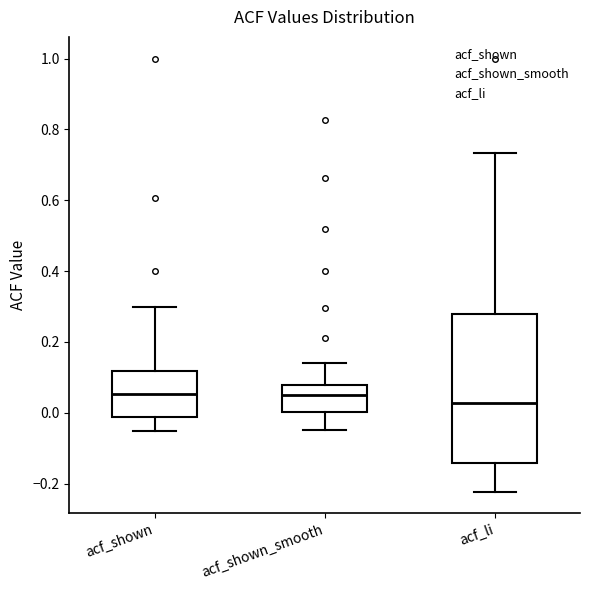

Which box has the lowest median line?

acf_li